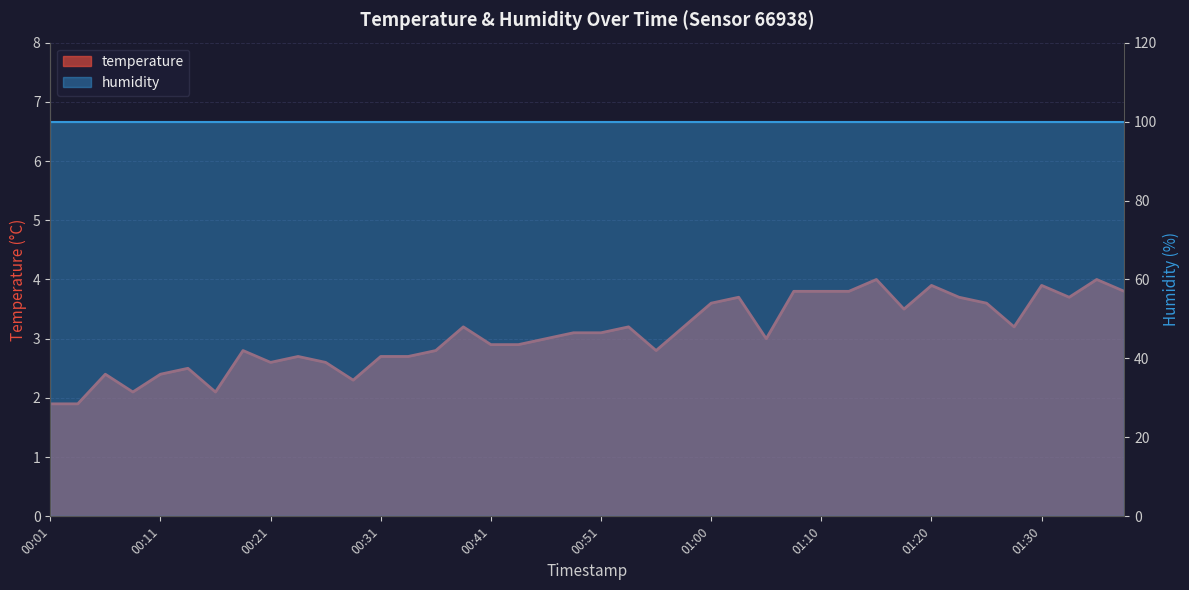

What is the label of the 13th point from the right?

01:08